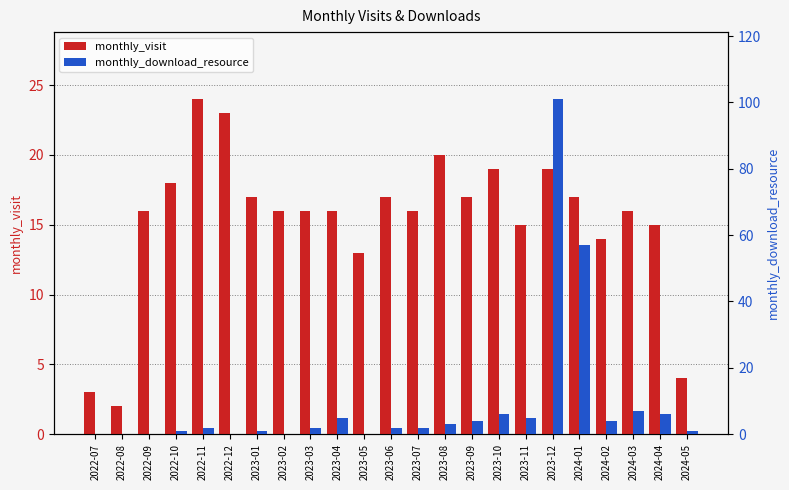

What is the sum of all monthly_download_resource values?

209